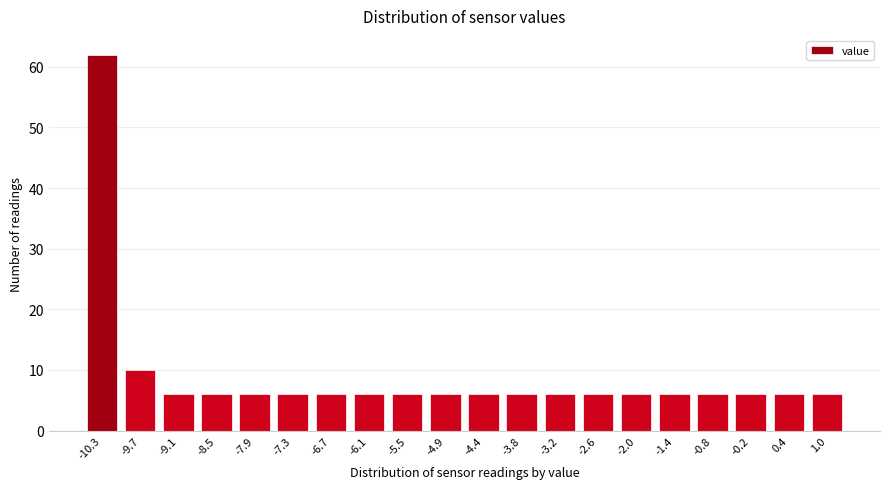

Reading right to left, transcribe all the data shown in this chart.

1.0=6	0.4=6	-0.2=6	-0.8=6	-1.4=6	-2.0=6	-2.6=6	-3.2=6	-3.8=6	-4.4=6	-4.9=6	-5.5=6	-6.1=6	-6.7=6	-7.3=6	-7.9=6	-8.5=6	-9.1=6	-9.7=10	-10.3=62